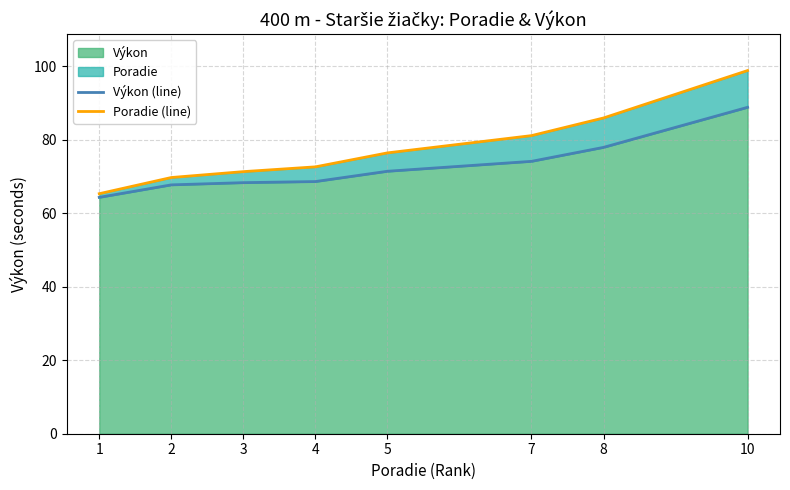

Reading left to right, list all the values displayed in this chart.

Výkon (line): 64.3	67.7	68.3	68.6	71.4	74.1	77.9	88.8
Poradie (line): 65.3	69.7	71.3	72.6	76.4	81.1	85.9	98.8